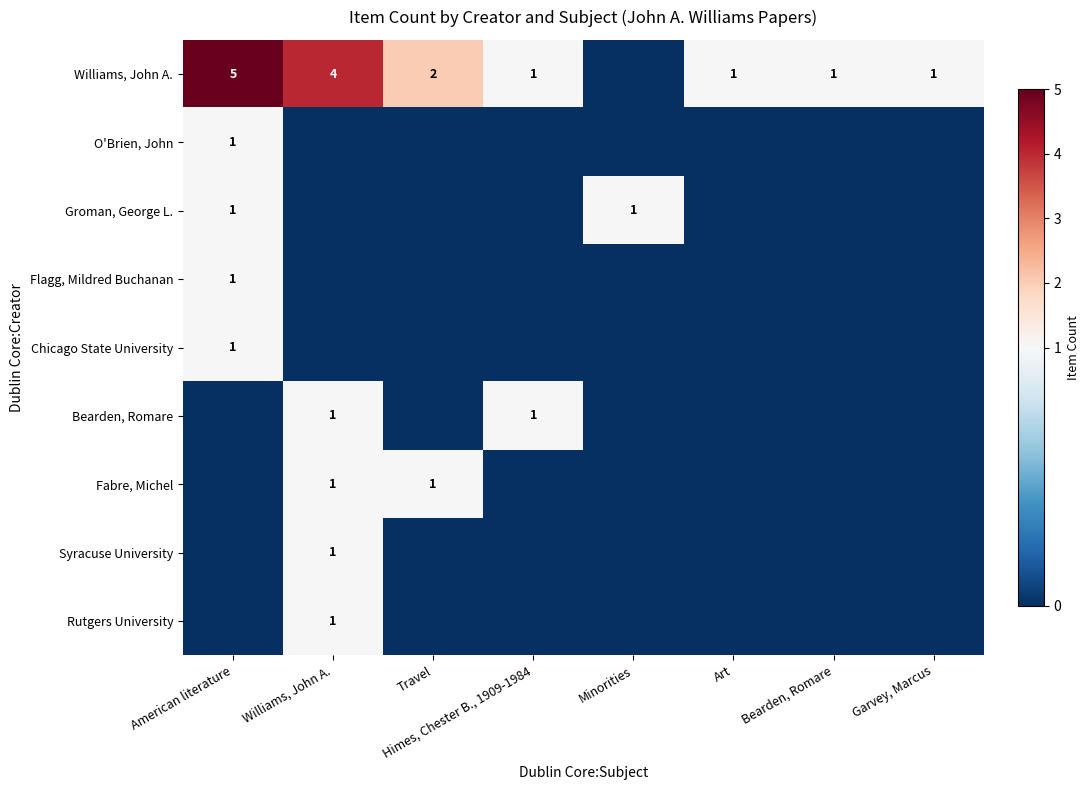

Which series changed the most between Williams, John A. and Art?

Williams, John A.